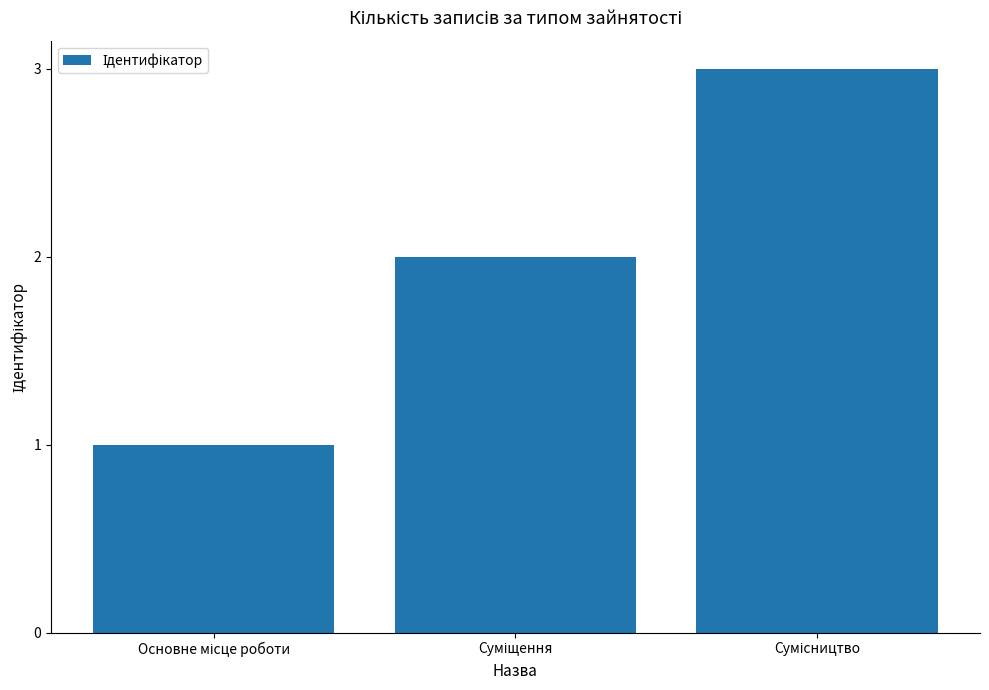

What is the sum of all values?

6